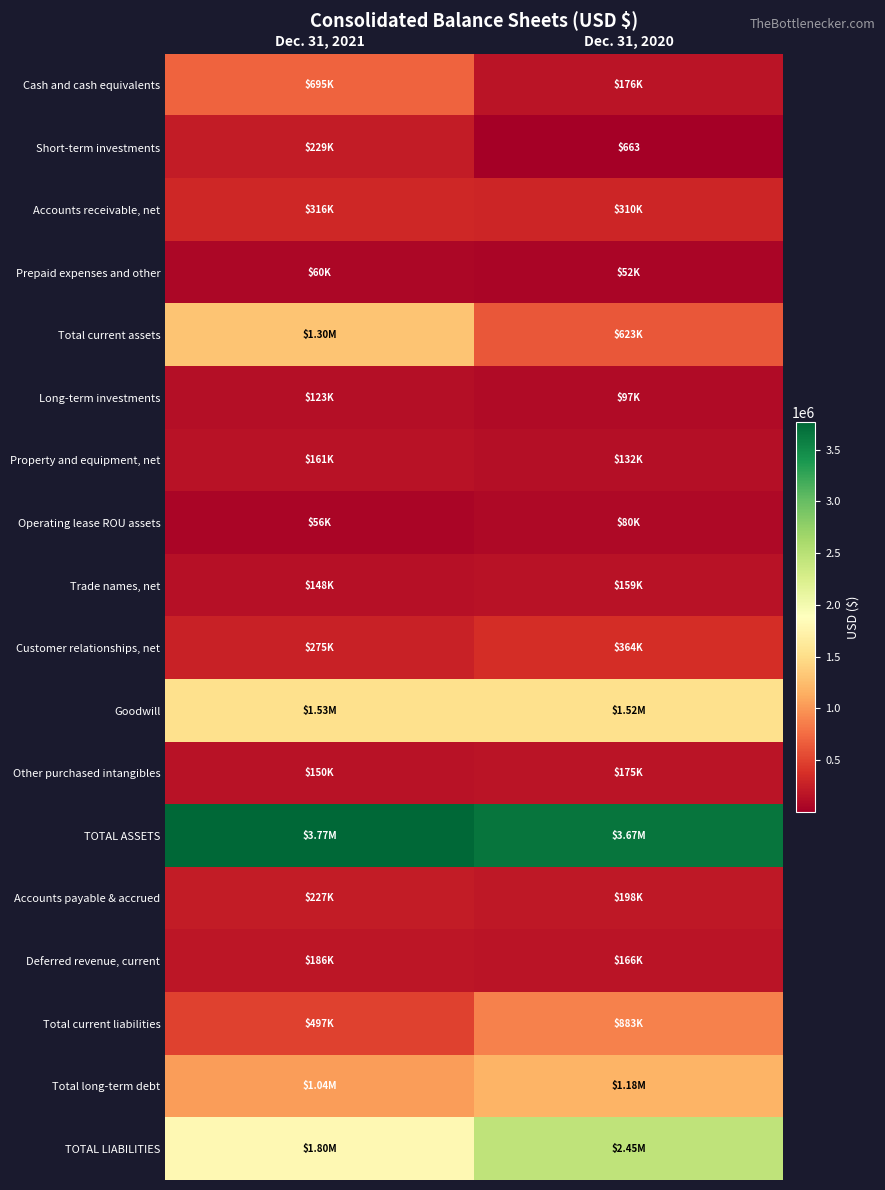

Is the value of Customer relationships, net at Dec. 31, 2020 greater than the value of Operating lease ROU assets at Dec. 31, 2021?

Yes